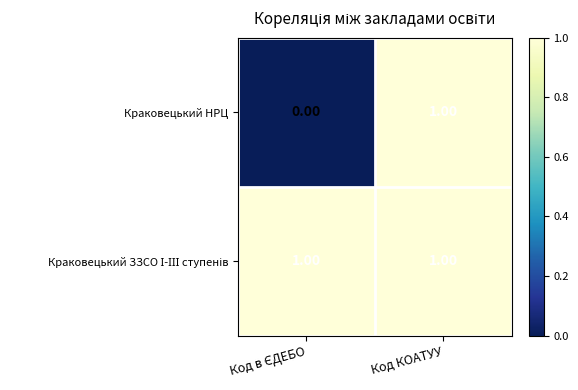

Which series has the largest range (max minus min)?

Краковецький НРЦ